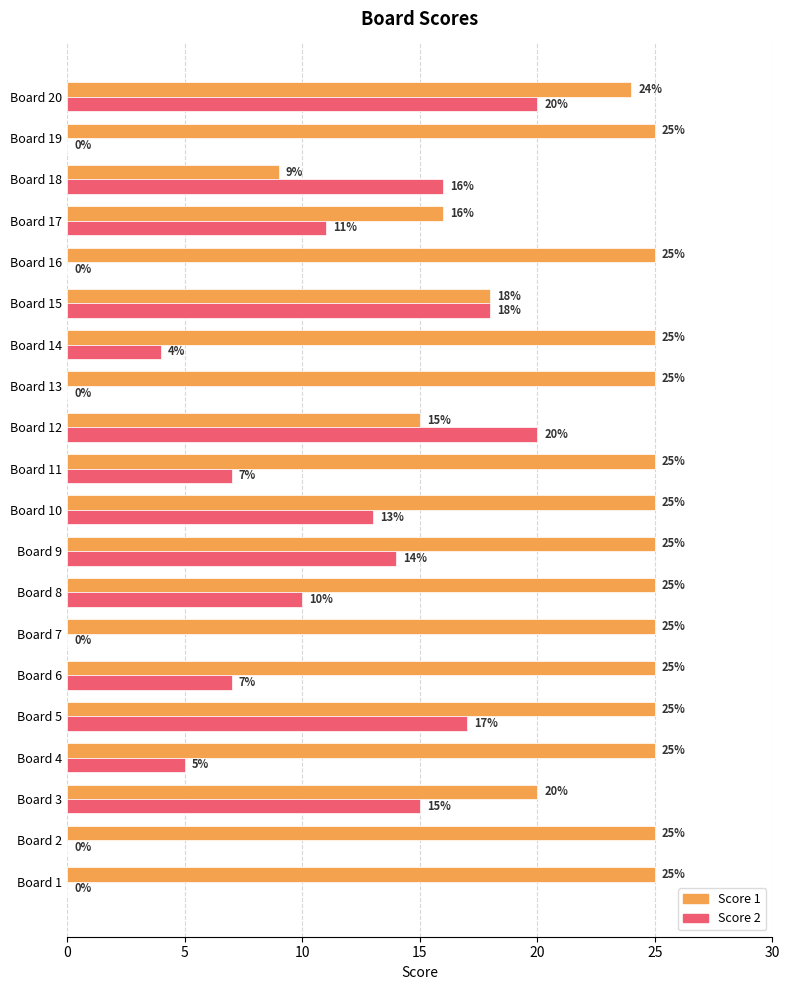

The value of Score 1 at Board 19 is 25. True or false?

True